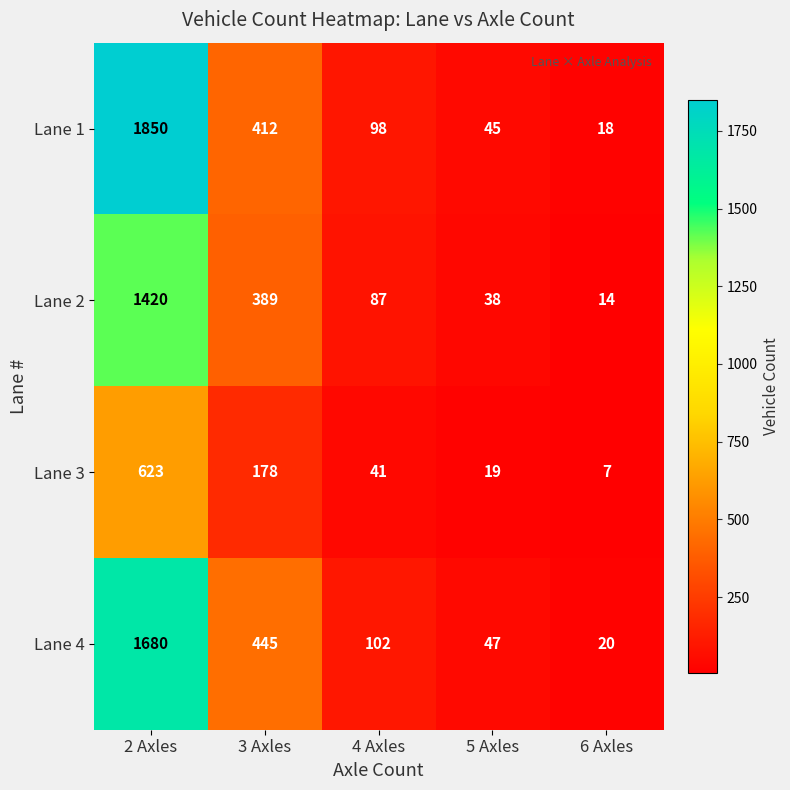

The value of Lane 4 at 6 Axles is 20. True or false?

True